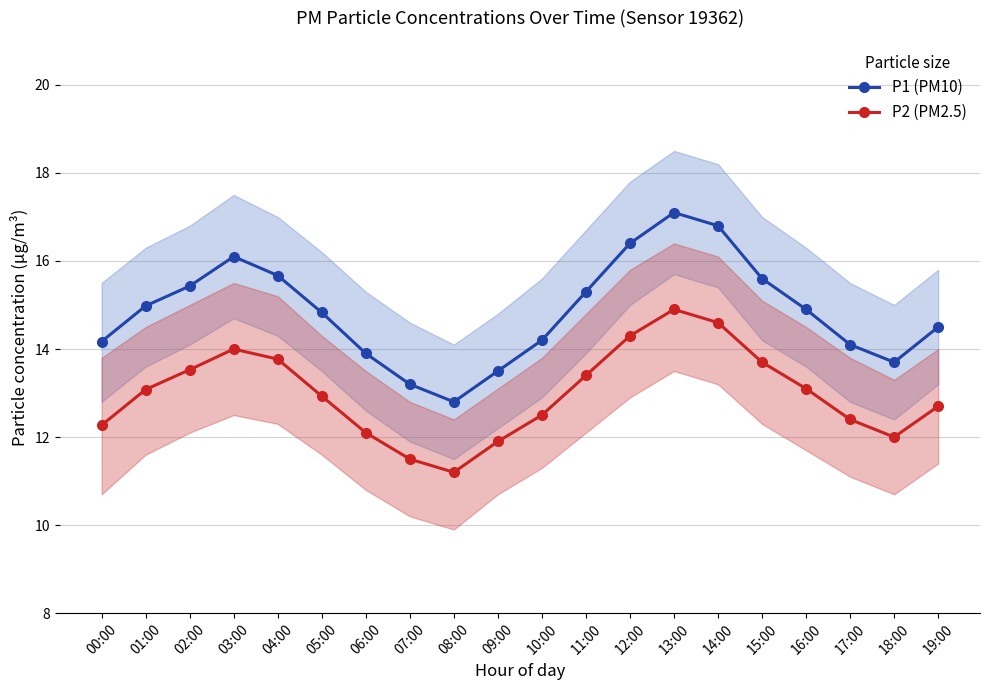

What is the difference between the maximum and minimum values in the P1 (PM10) series?

4.3